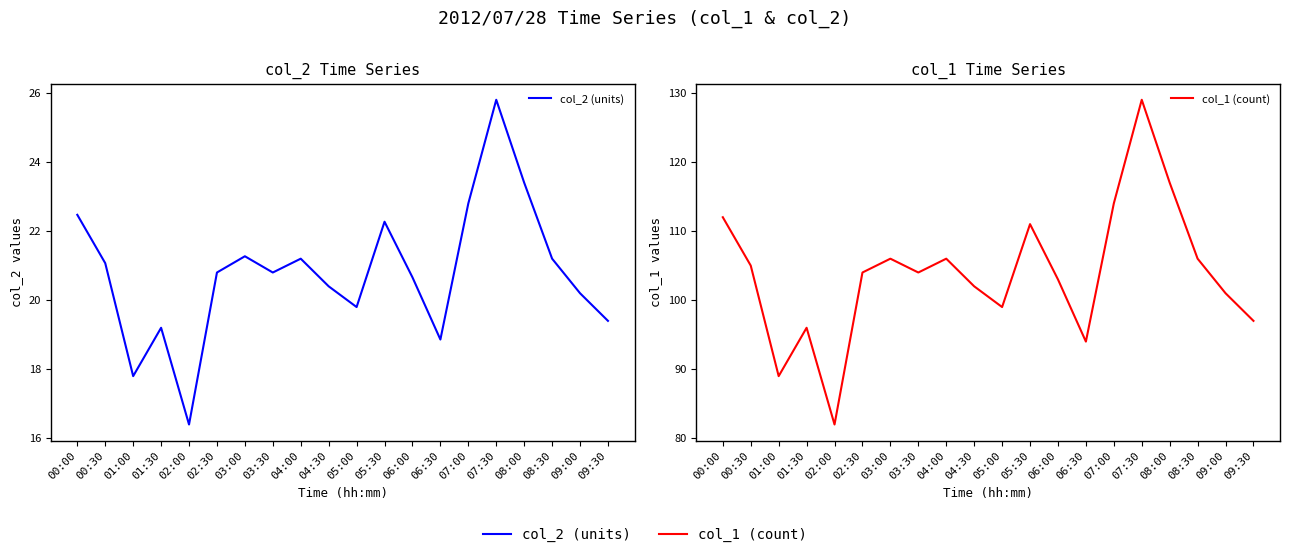

True or false: col_2 (units) and col_1 (count) intersect in this chart.

False